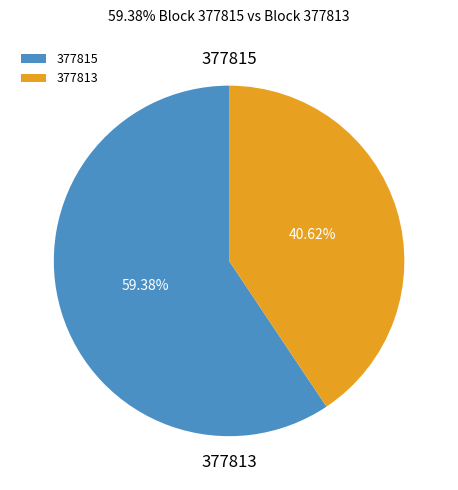

To the nearest percent, what percentage of the pie is 377813?

41%